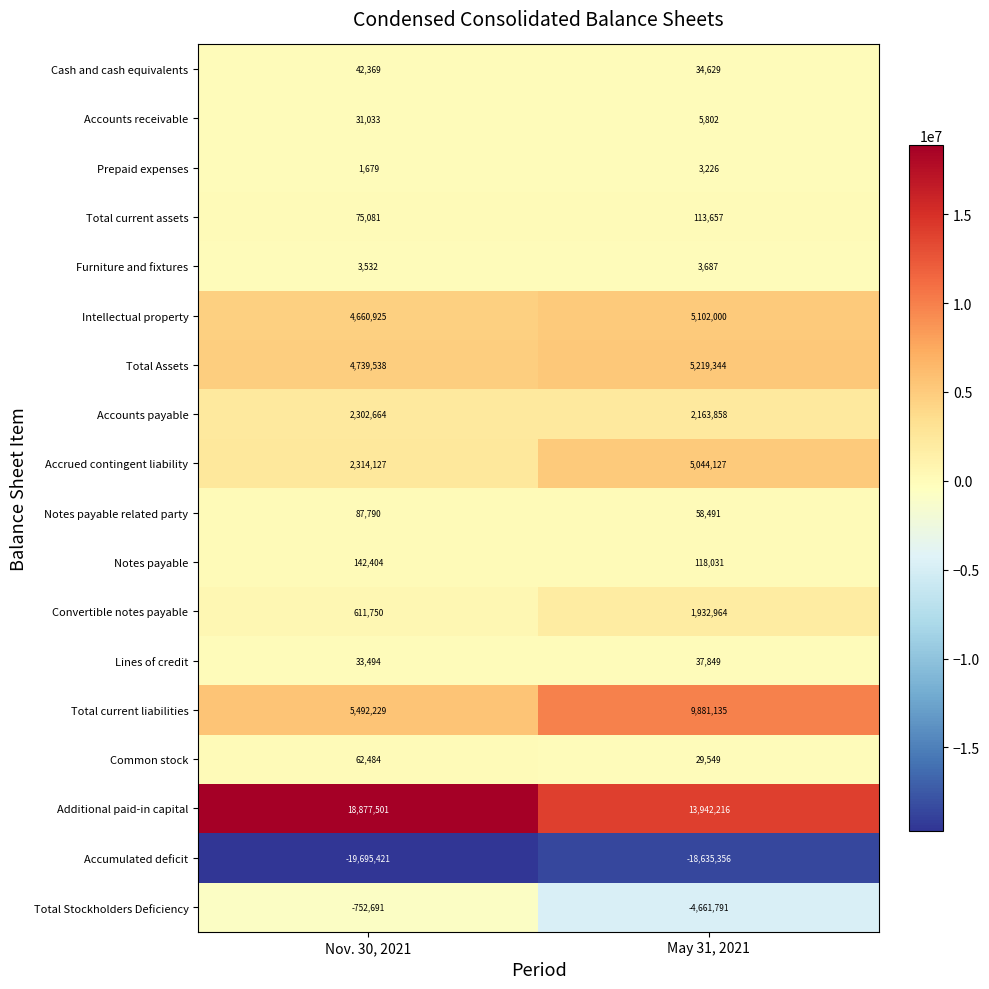

What is the sum of the Notes payable values at Nov. 30, 2021 and May 31, 2021?

260435